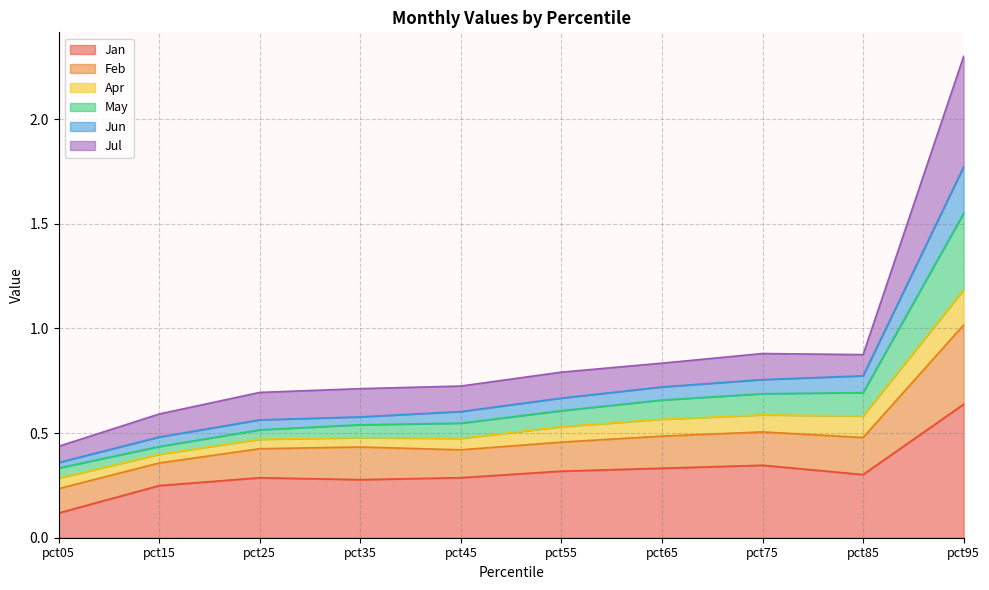

Between pct35 and pct45, which series saw the biggest shift?

May